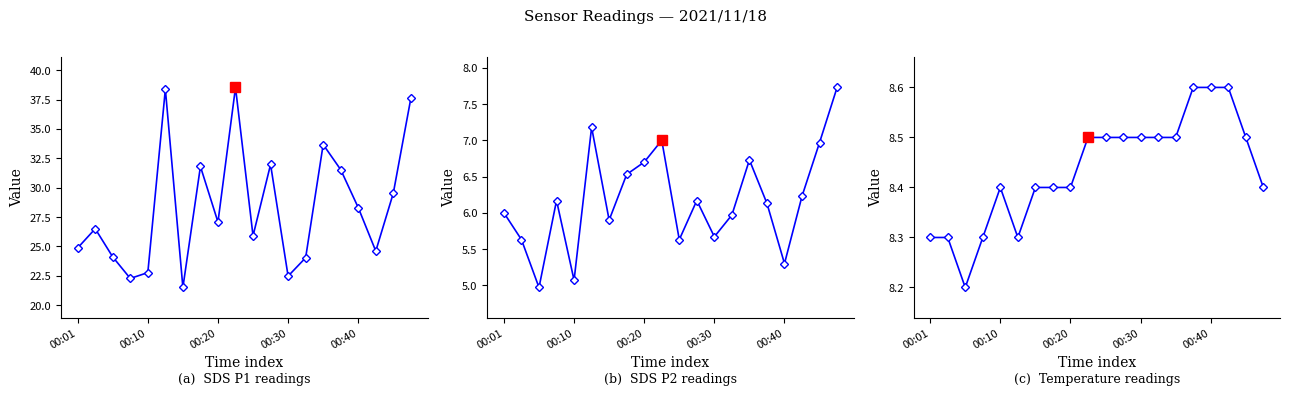

Is it true that SDS_P1 equals 23.2 at 5?

False